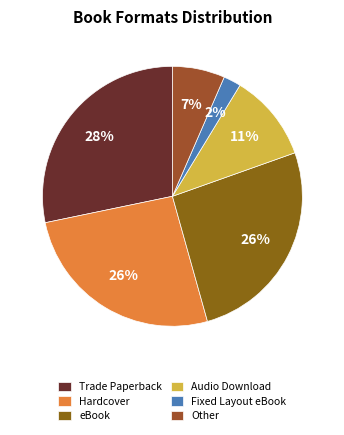

To the nearest percent, what is the average slice percentage?

17%